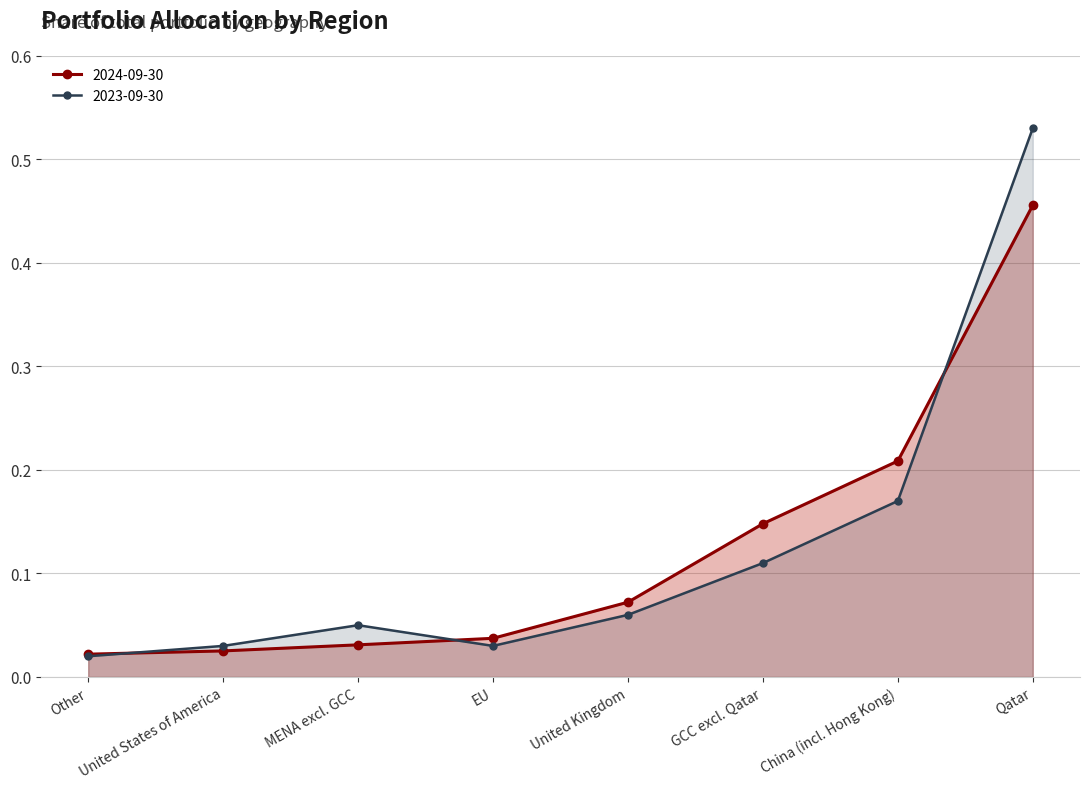

The 2023-09-30 line series shows 0.2 at China (incl. Hong Kong). True or false?

True